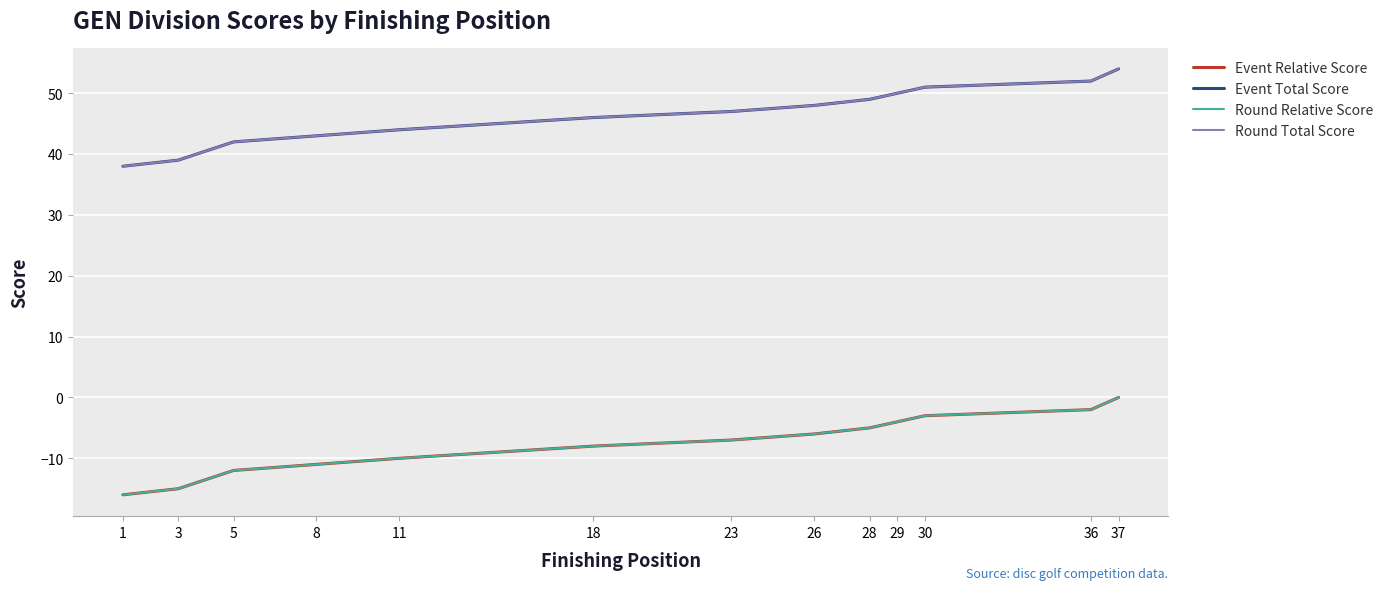

Rank the series by their maximum value, from highest to lowest.

Event Total Score, Round Total Score, Event Relative Score, Round Relative Score